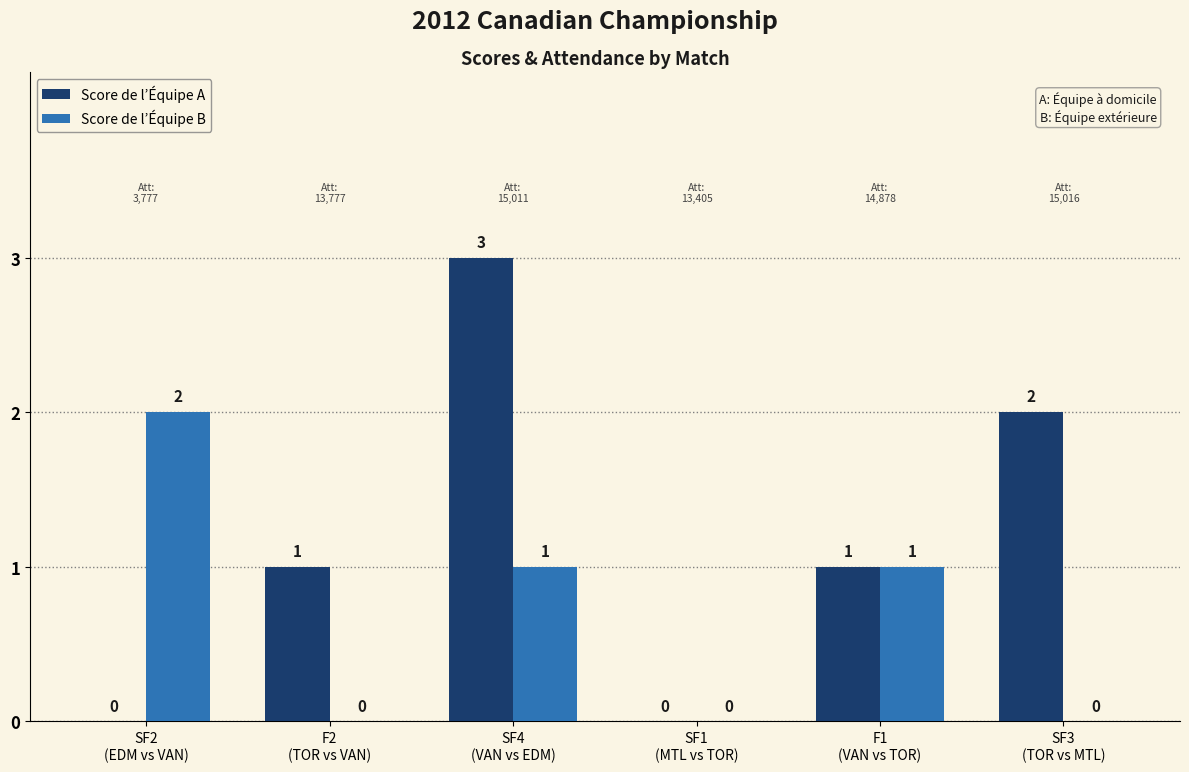

Does the chart contain stacked bars?

No